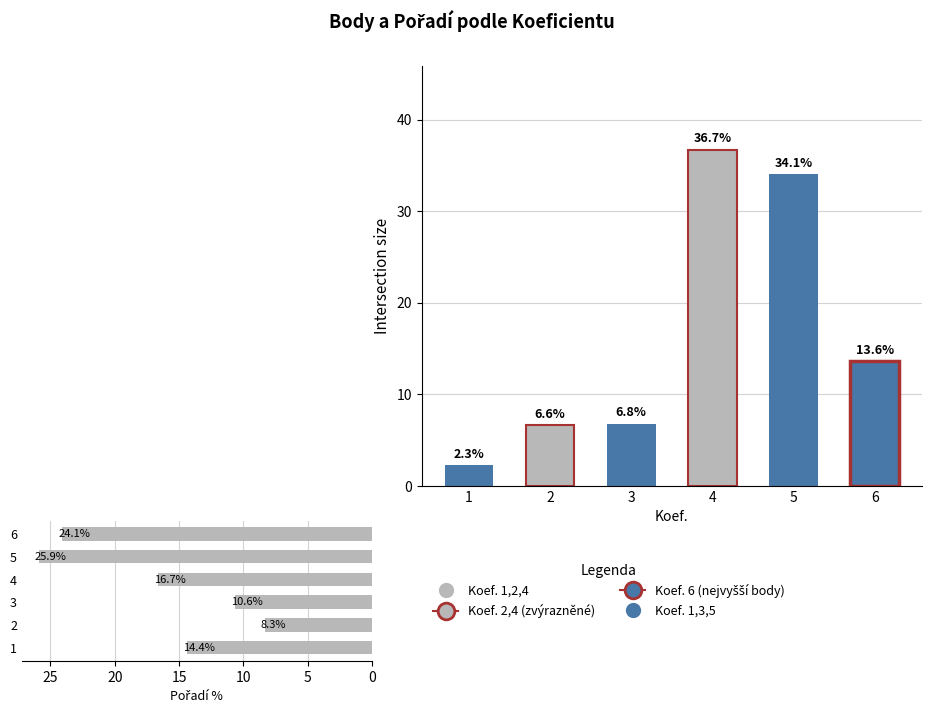

What is the maximum value for Body (součet)?

36.7